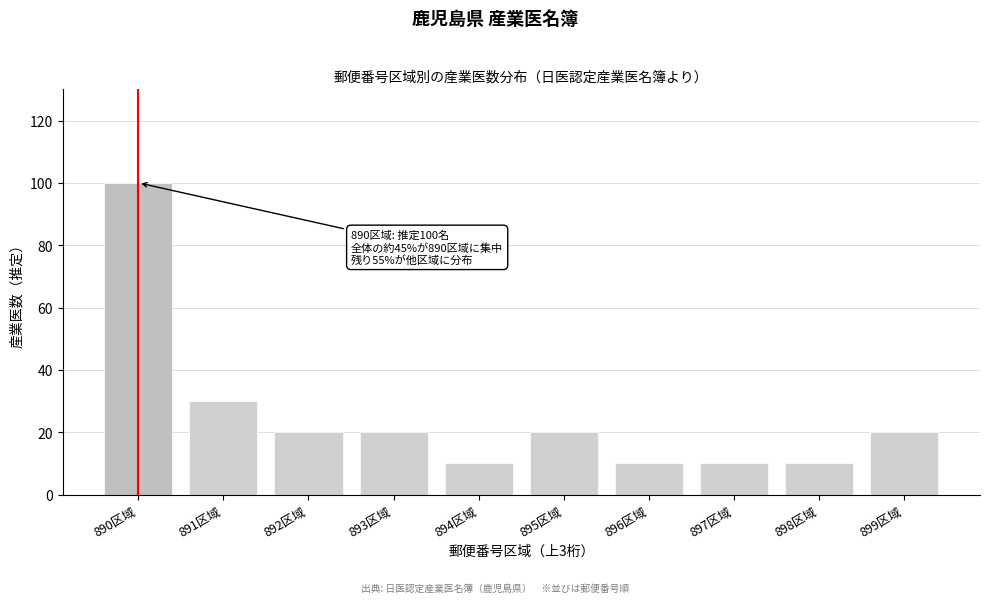

Reading right to left, transcribe all the data shown in this chart.

20	10	10	10	20	10	20	20	30	100